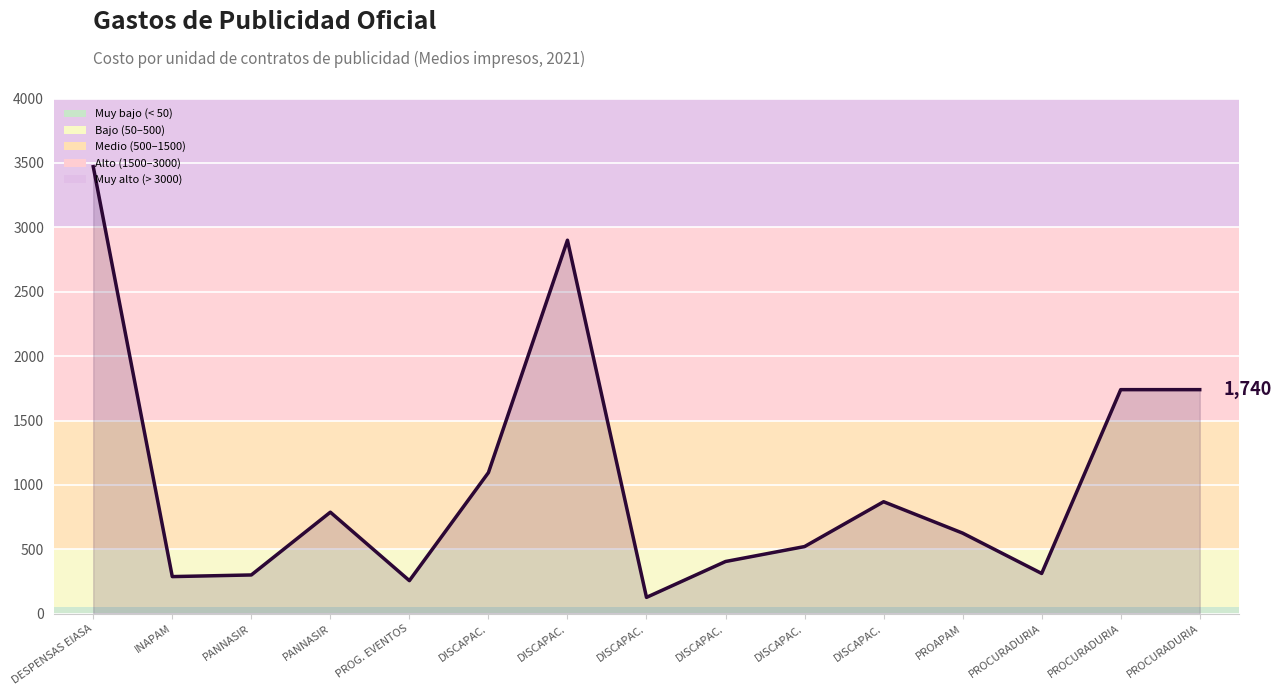

Where does the data first go above 626?

DESPENSAS EIASA